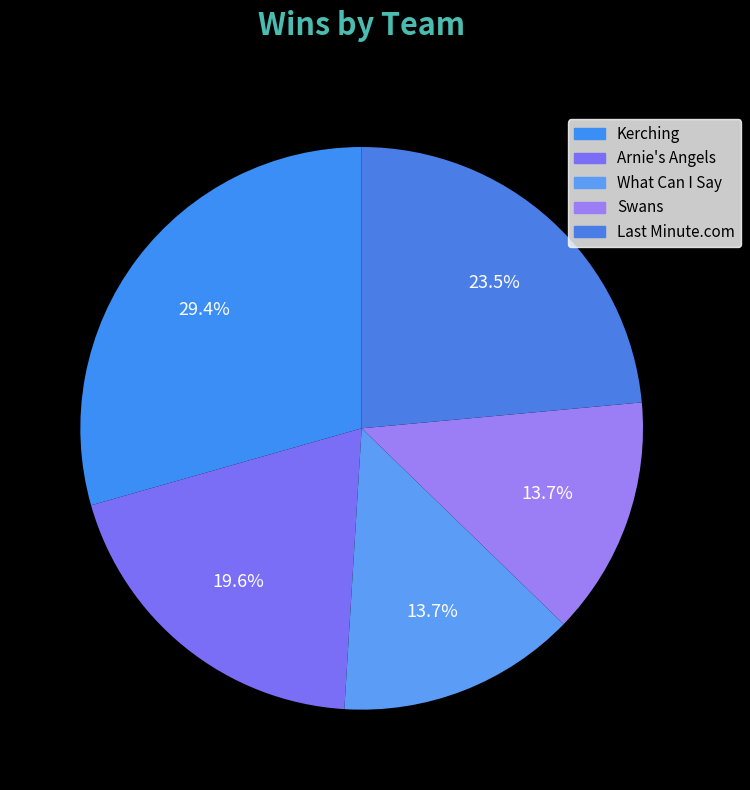

Is there a majority slice in this chart?

No